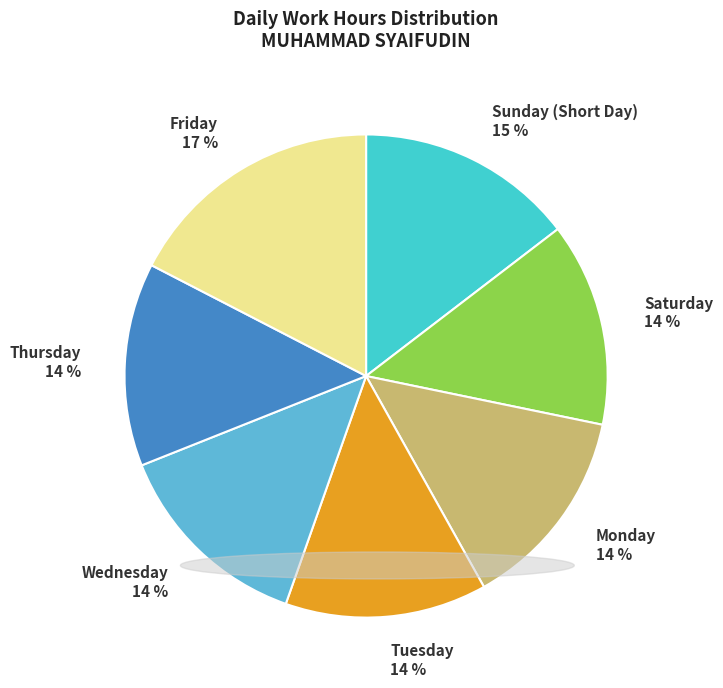

To the nearest percent, what is the average slice percentage?

14%